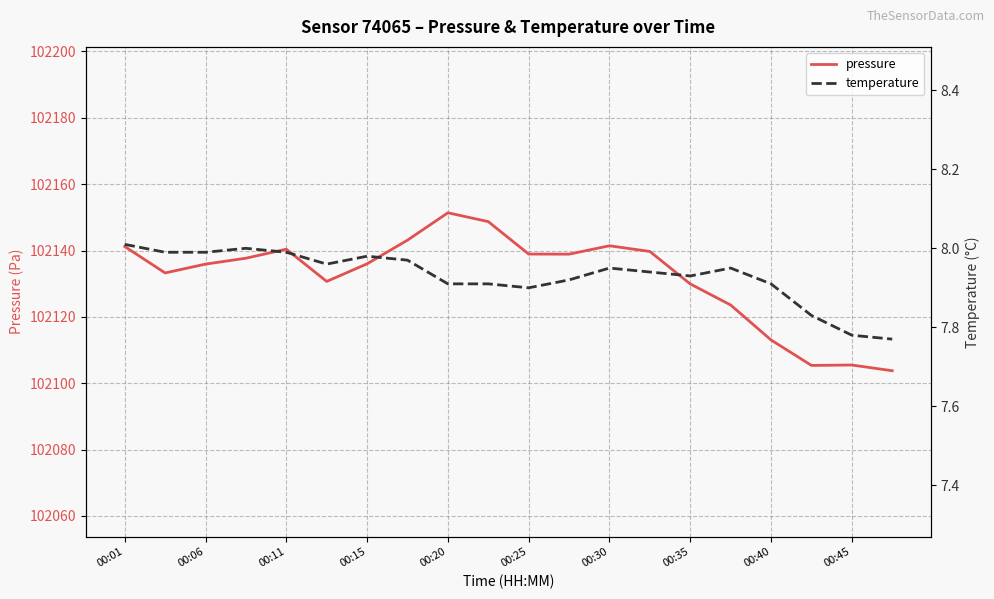

Reading left to right, transcribe all the data shown in this chart.

pressure: 102141.2	102133.2	102135.9	102137.7	102140.4	102130.7	102136.0	102143.1	102151.4	102148.7	102138.9	102138.9	102141.4	102139.7	102129.9	102123.6	102113.1	102105.4	102105.5	102103.8
temperature: 8.0	8.0	8.0	8.0	8.0	8.0	8.0	8.0	7.9	7.9	7.9	7.9	8.0	7.9	7.9	8.0	7.9	7.8	7.8	7.8